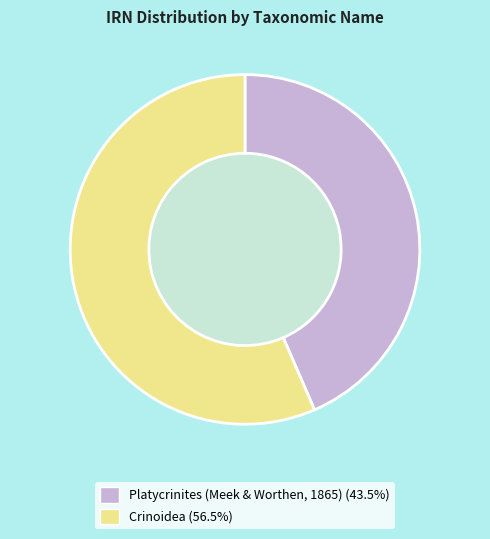

How many slices are in this pie chart?

2